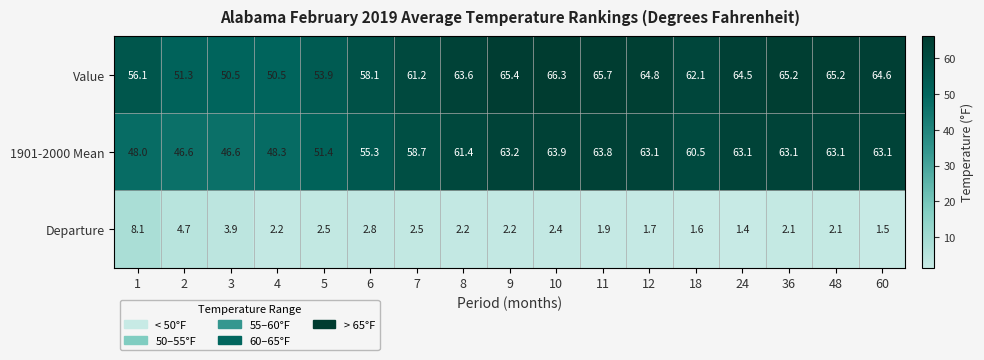

Which series changed the most between 7 and 48?

1901-2000 Mean